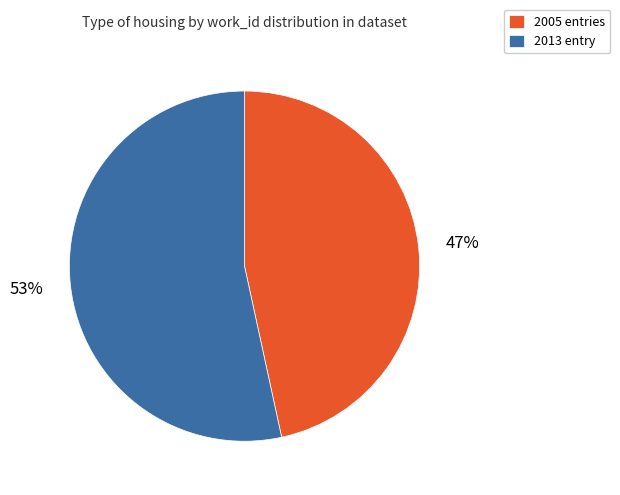

Approximately how many times larger is the value at 2013 entry compared to 2005 entries?

1.1